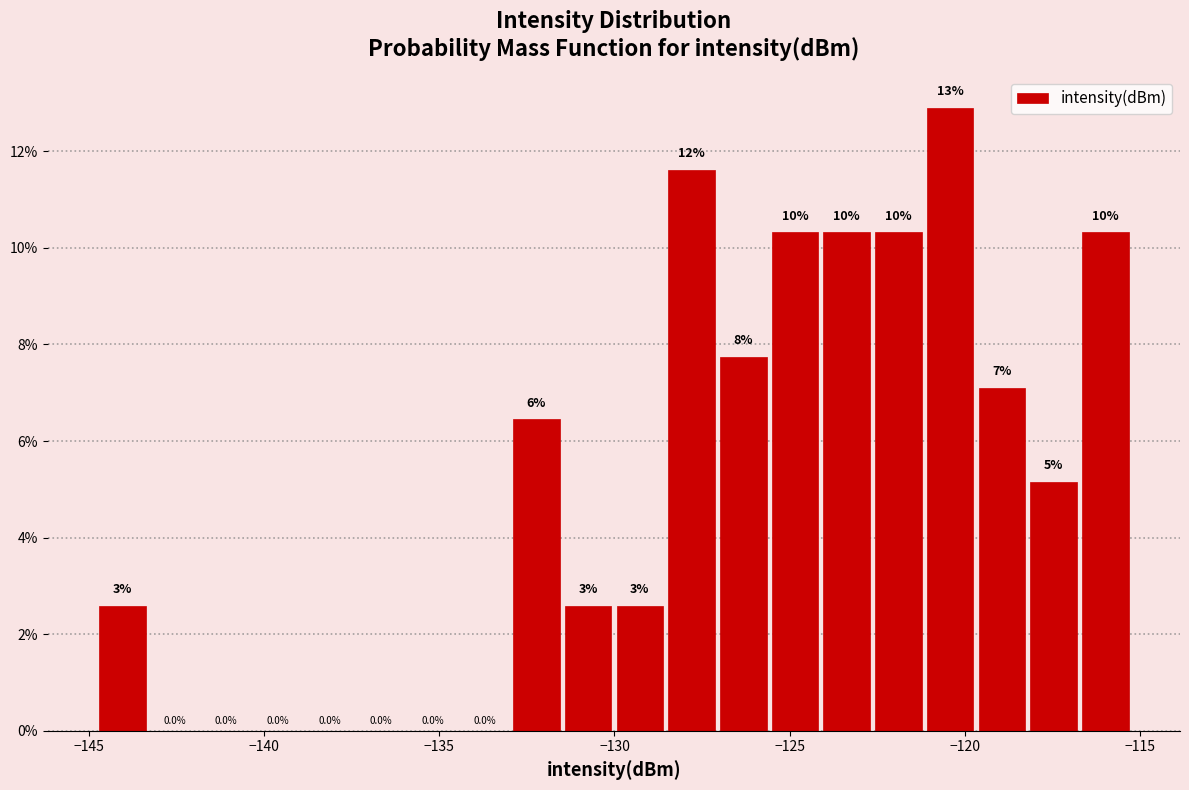

Read against the x-axis, roughly where is the centre of the tallest bar?

-120.5